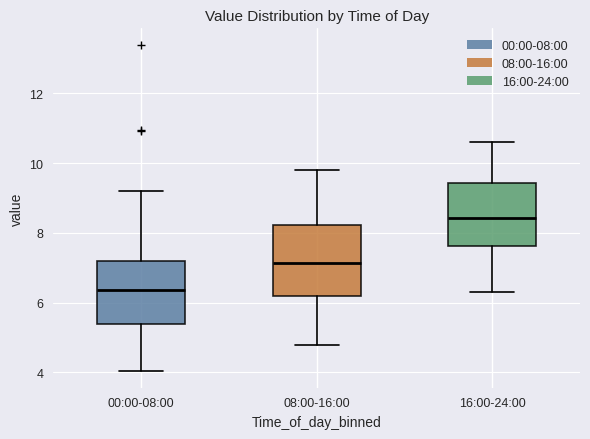

Reading left to right, read every box against the y-axis: the position of its median line, the range the box covers, and the ends of its whiskers. The values are not printed on the chart, so give them approximately, as read against the axis.

00:00-08:00: median 6.4, box 5.4 to 7.2, whiskers 4.0 to 9.2
08:00-16:00: median 7.2, box 6.2 to 8.2, whiskers 4.8 to 9.8
16:00-24:00: median 8.4, box 7.6 to 9.4, whiskers 6.4 to 10.6